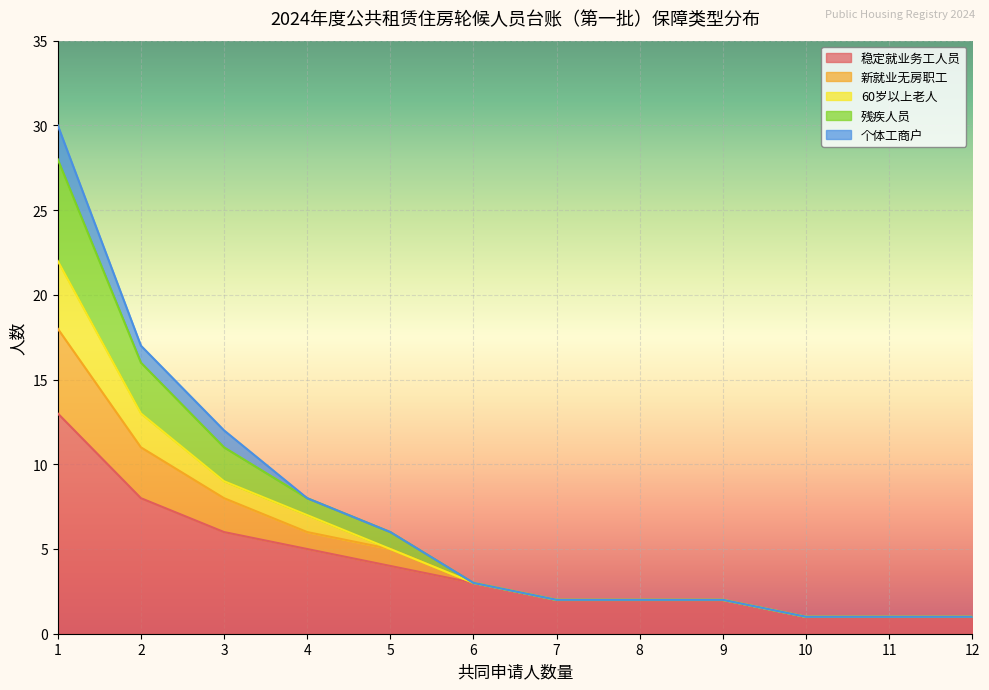

At which label does 新就业无房职工 reach its peak?

1